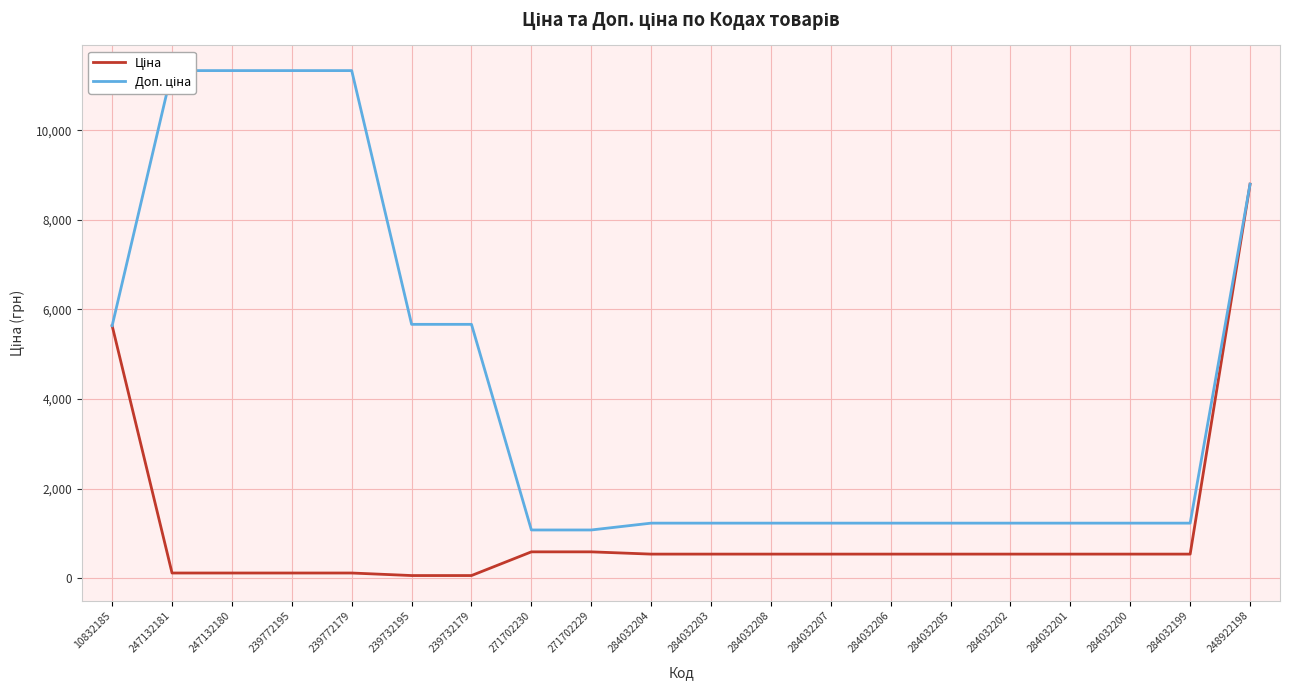

At how many categories does at least one series exceed 1798?

8